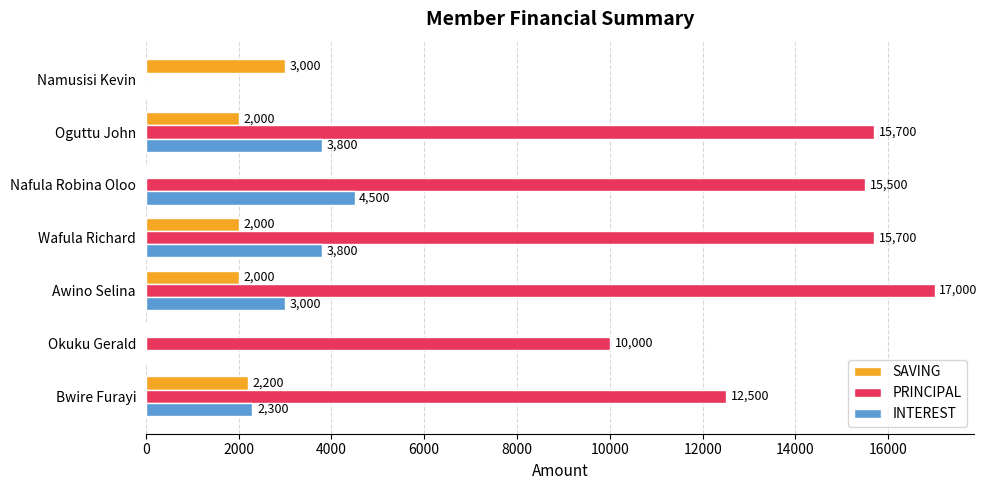

How many values in PRINCIPAL are above zero?

6